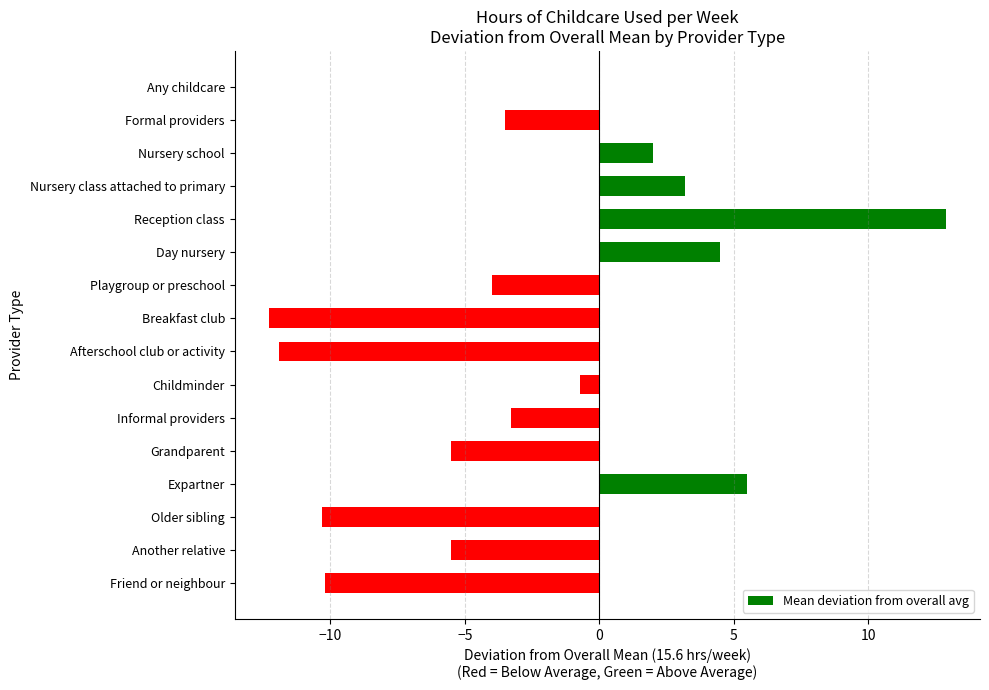

Which category has the highest value across all series?

Reception class